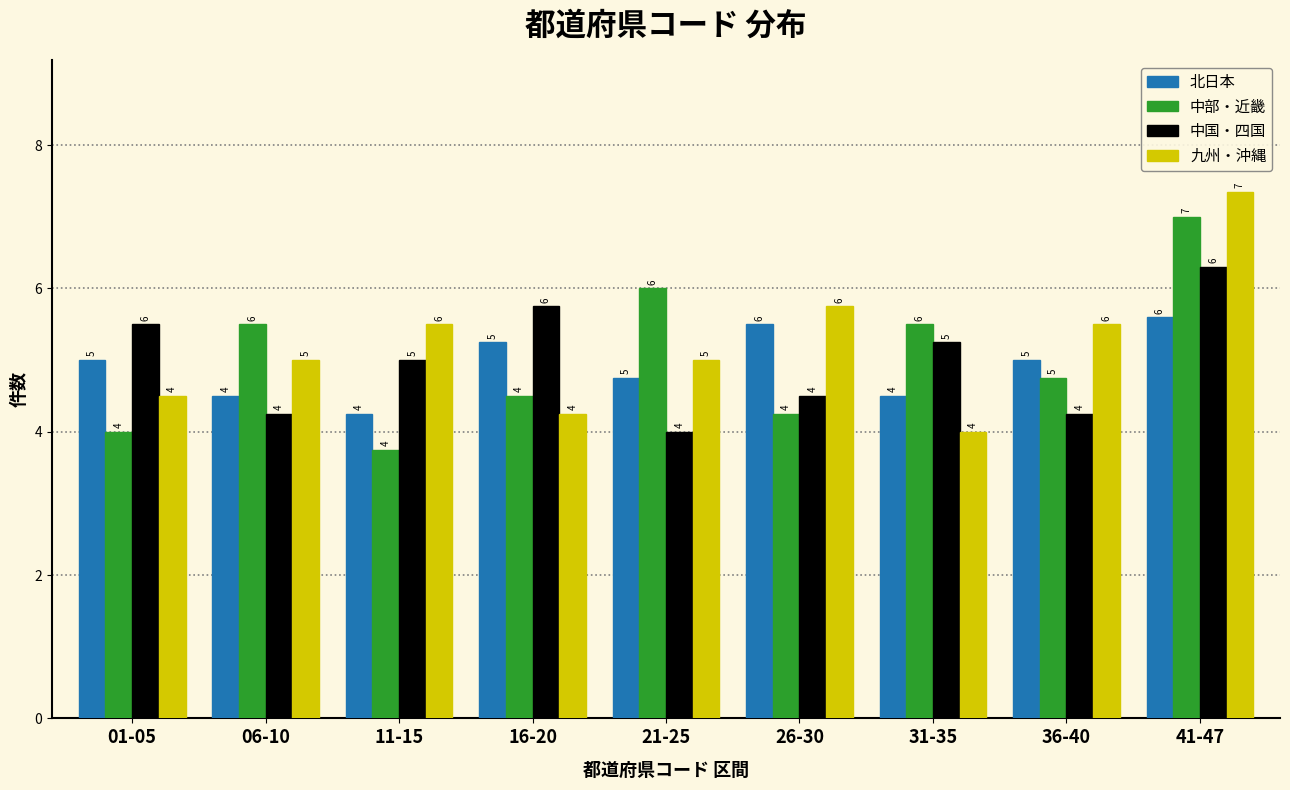

List the series in order of their overall mean, lowest first.

北日本, 中国・四国, 中部・近畿, 九州・沖縄